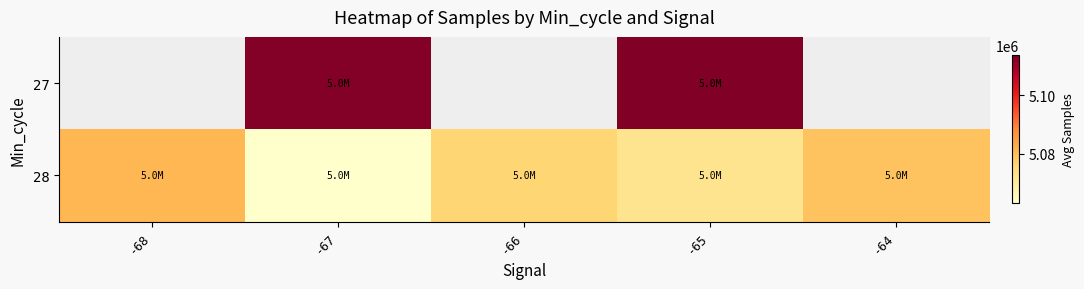

The value of 28 at -65 is 3213594.2. True or false?

False